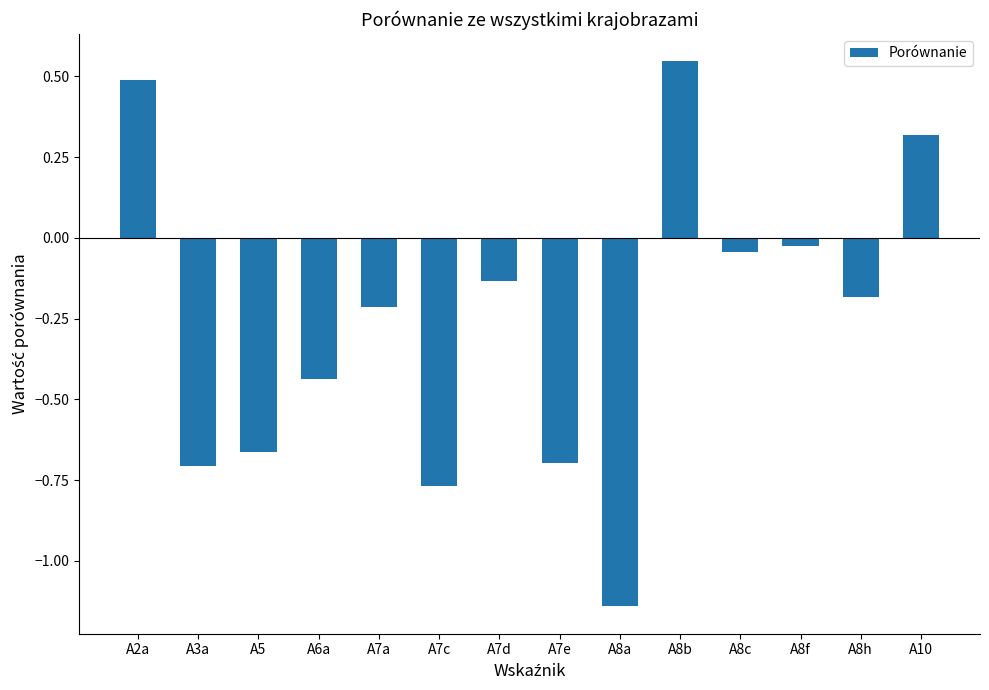

What position from the right is A8f?

3